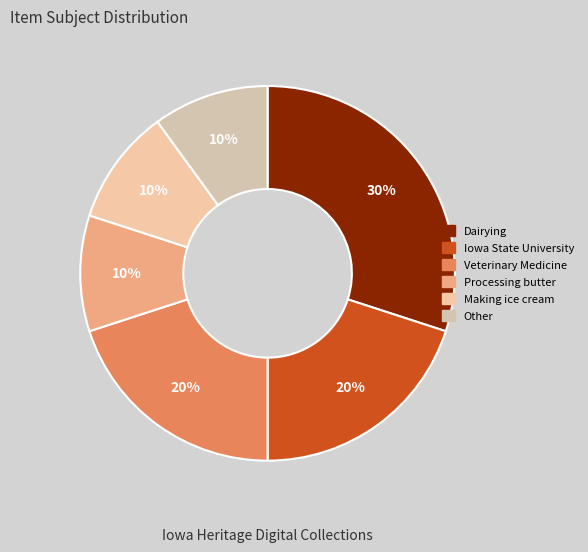

To the nearest percent, what percentage of the pie is Processing butter?

10%